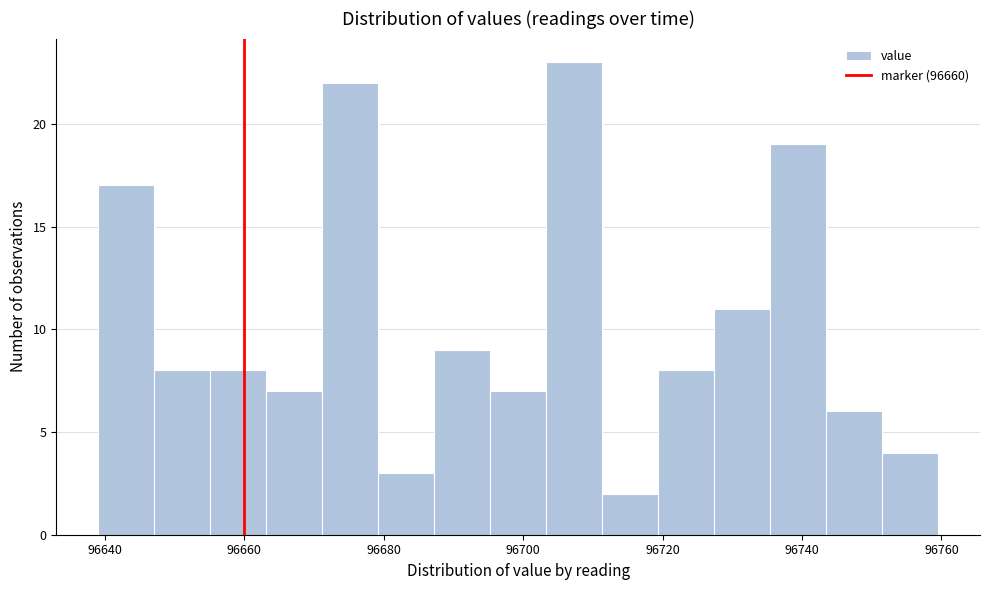

Which range on the x-axis has the tallest bar?

96704 to 96712